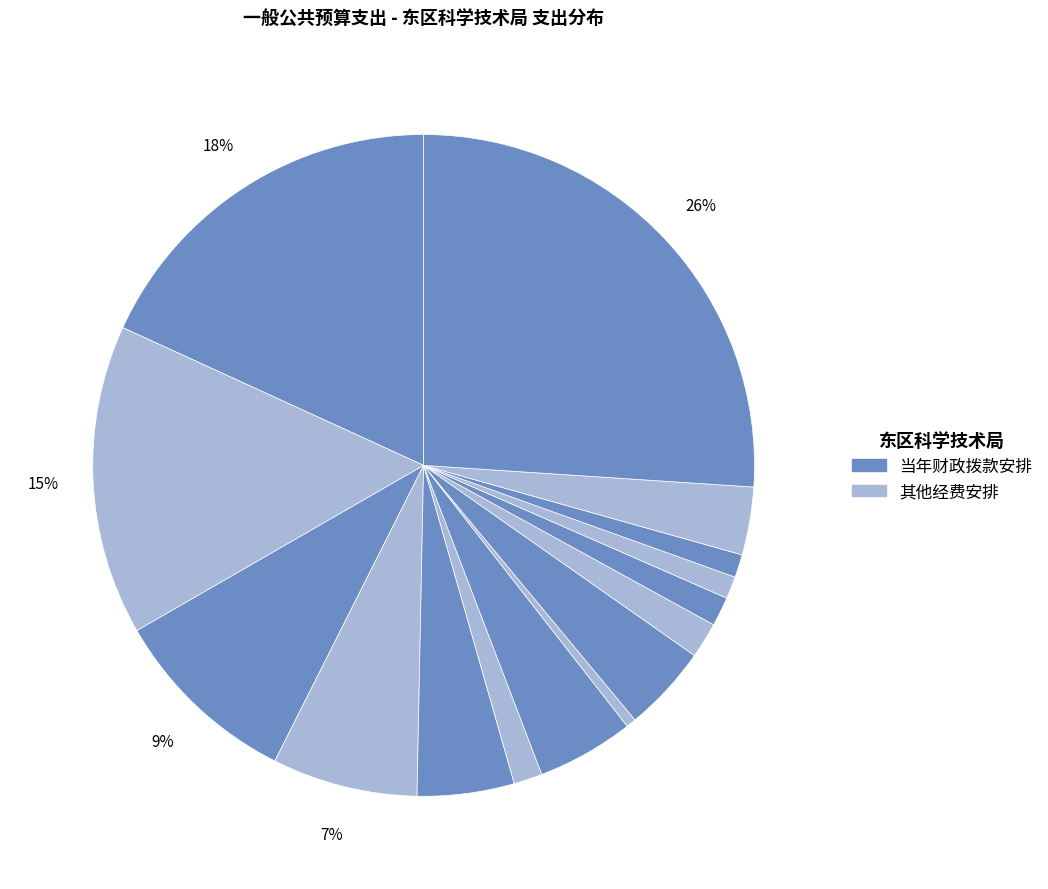

Count the number of slices in the pie.

15